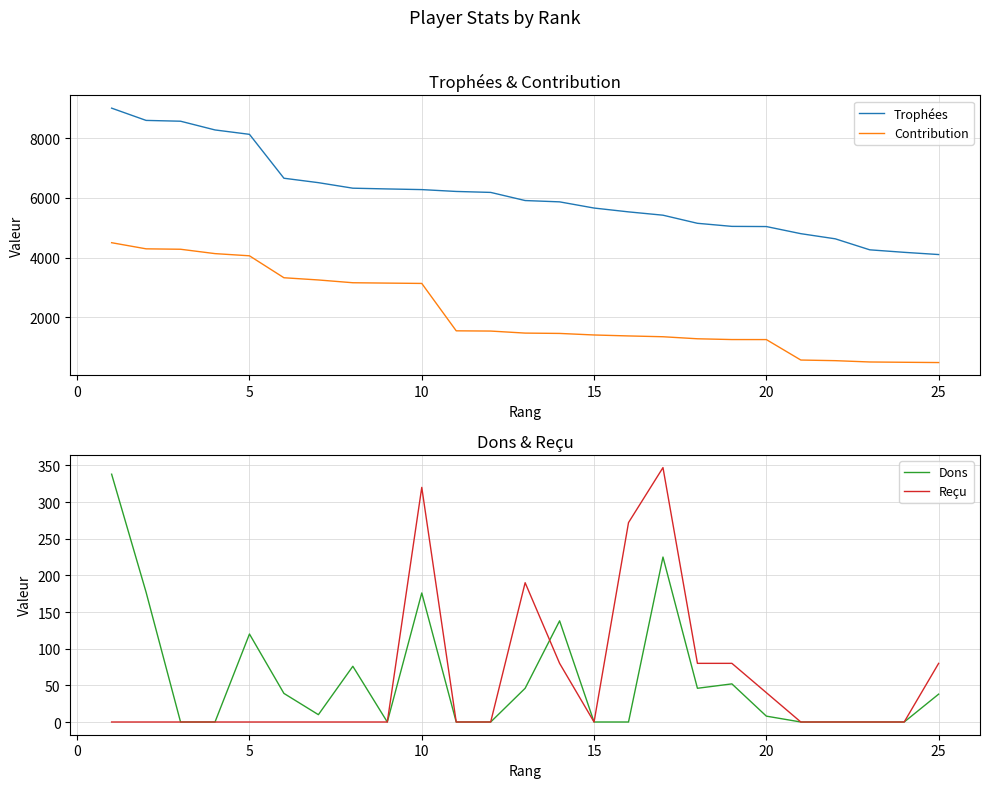

True or false: Contribution and Trophées intersect in this chart.

False